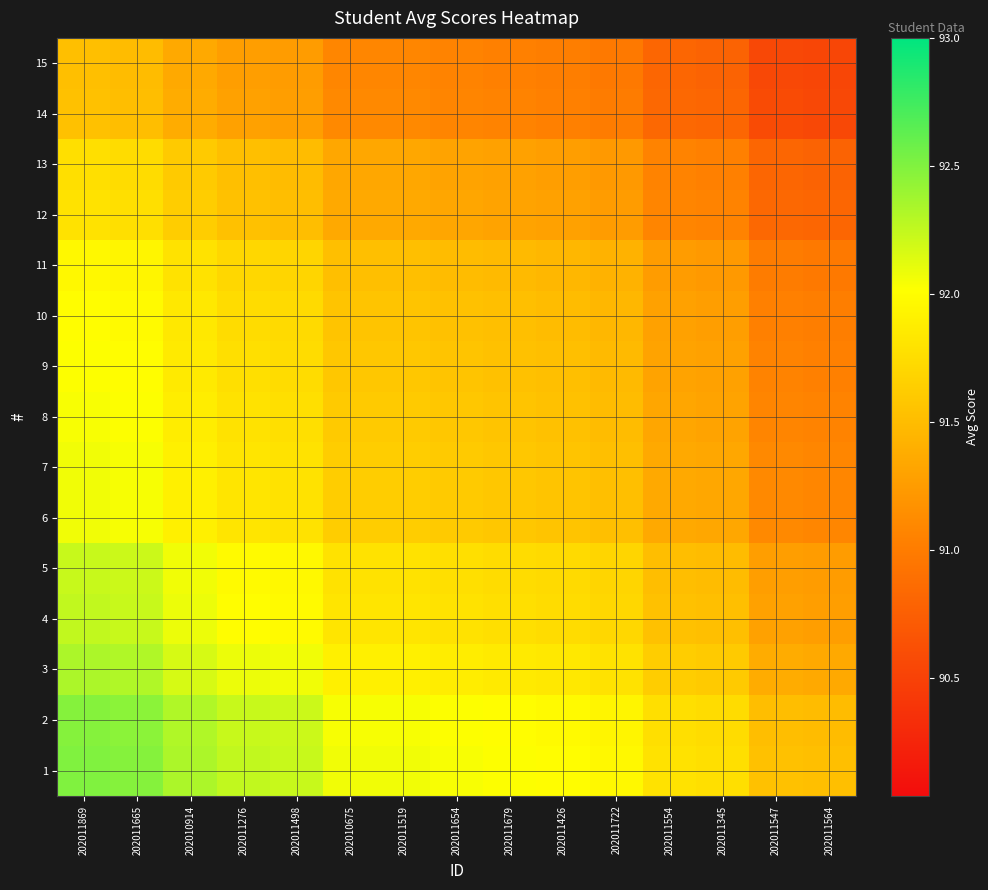

What is the maximum value shown in the chart?

92.5